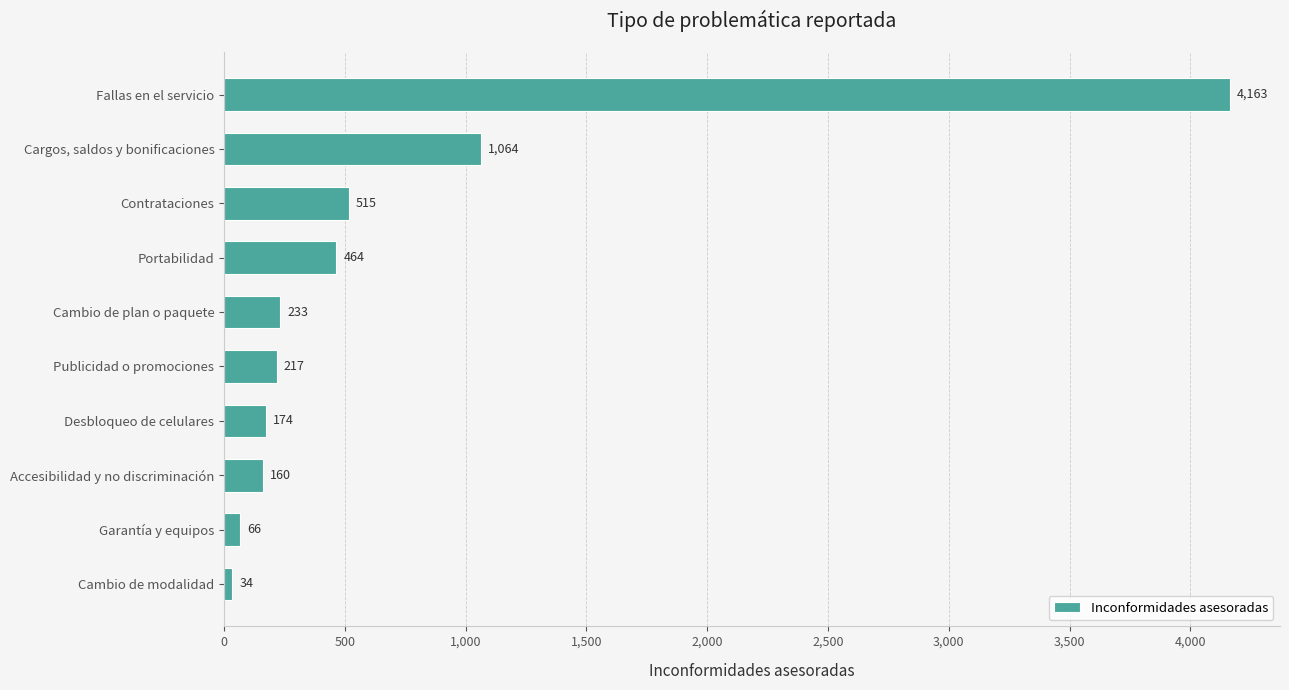

What is the difference between the maximum and minimum values?

4129